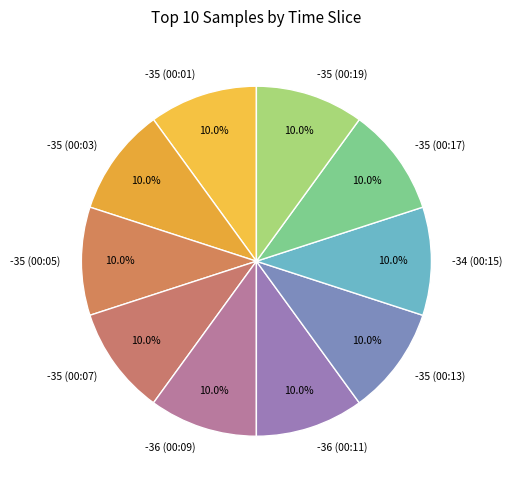

Approximately how many times larger is the value at -35 (00:19) compared to -34 (00:15)?

1.0